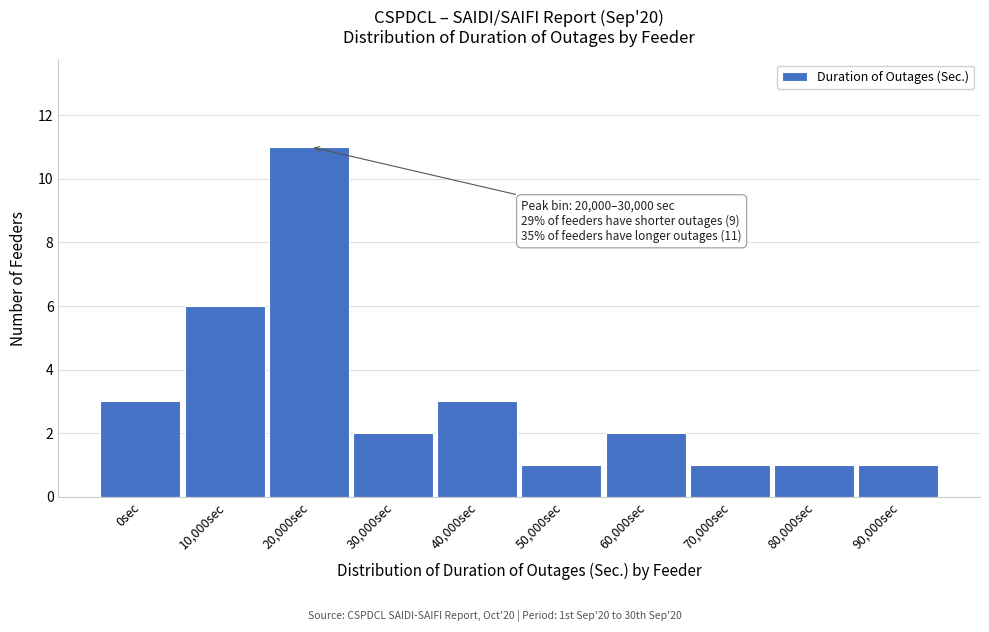

Reading left to right, list all the values displayed in this chart.

3	6	11	2	3	1	2	1	1	1